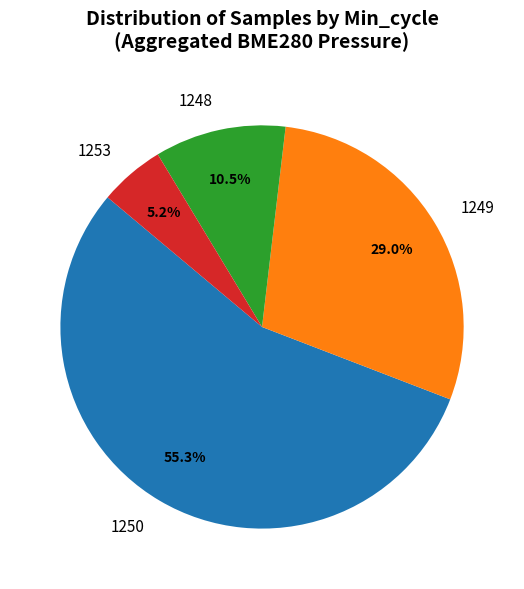

Is there any slice that represents more than half of the pie?

Yes